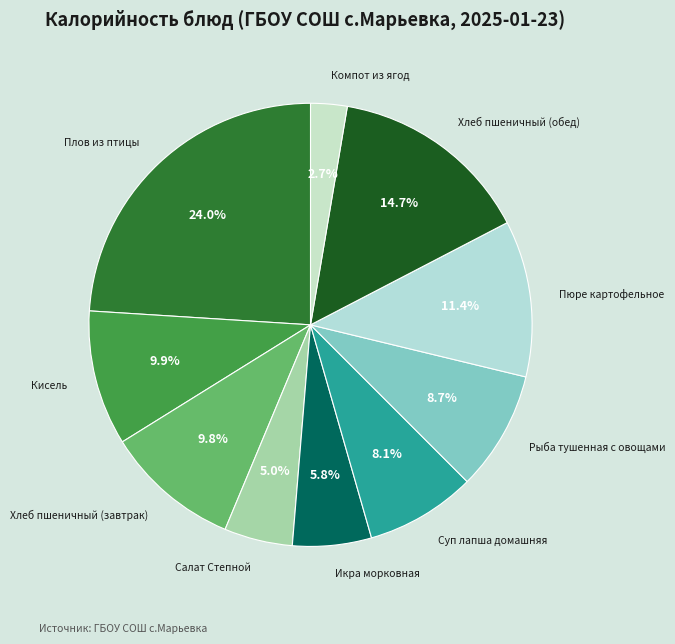

What is the ratio of the value at Хлеб пшеничный (завтрак) to the value at Плов из птицы?

0.4